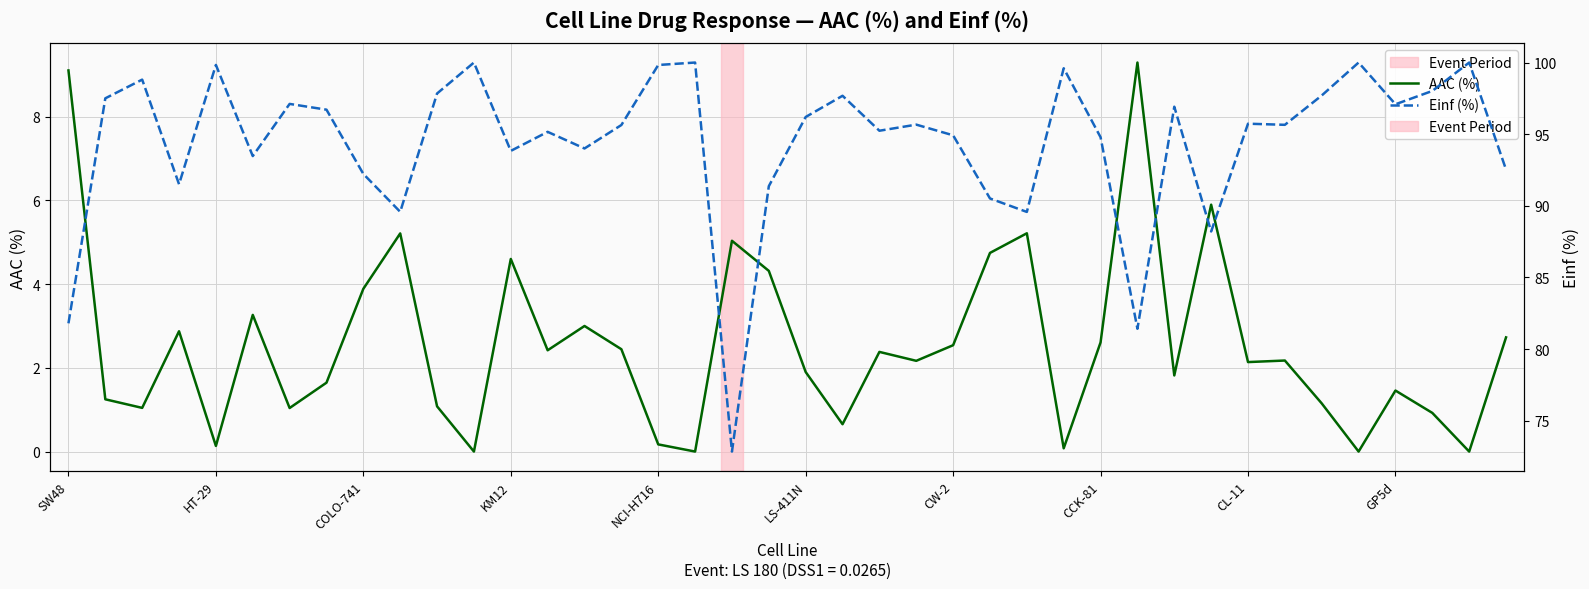

List the series in order of their peak value, highest first.

Einf (%), AAC (%)